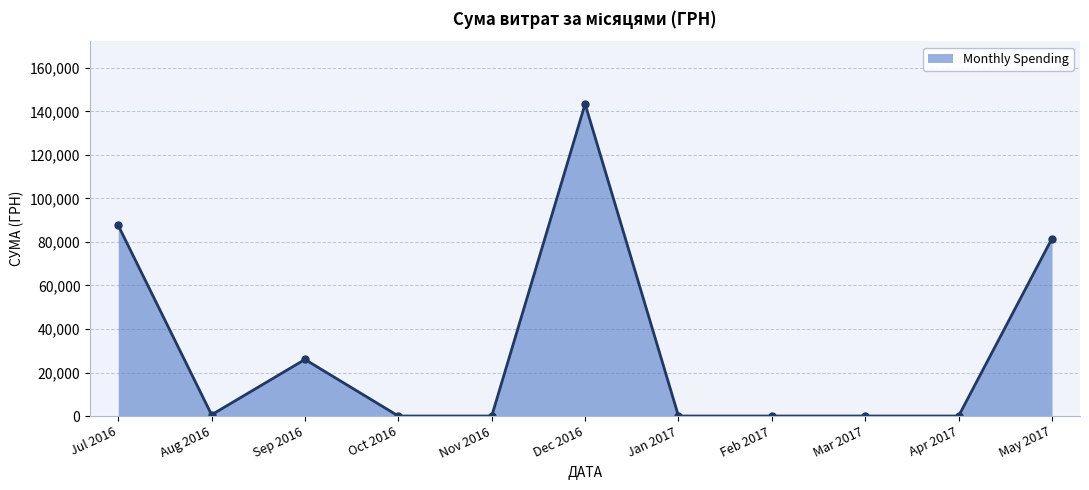

How many lines are shown in the chart?

1